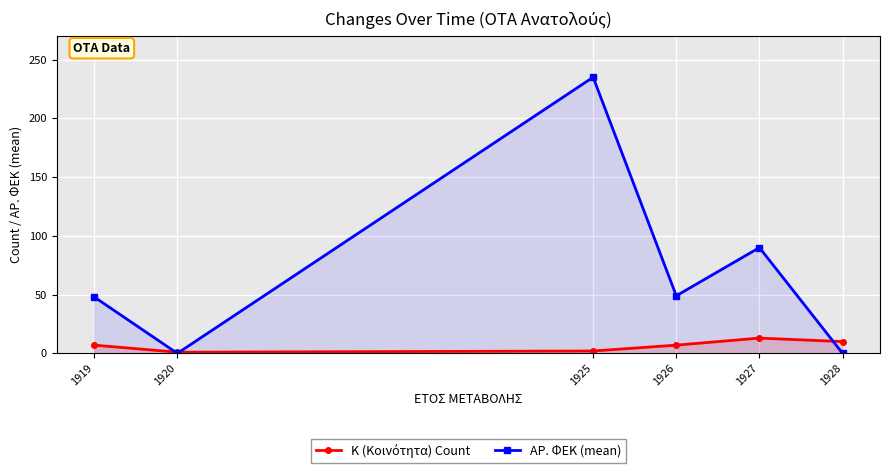

Which series has the largest total across all categories?

ΑΡ. ΦΕΚ (mean)